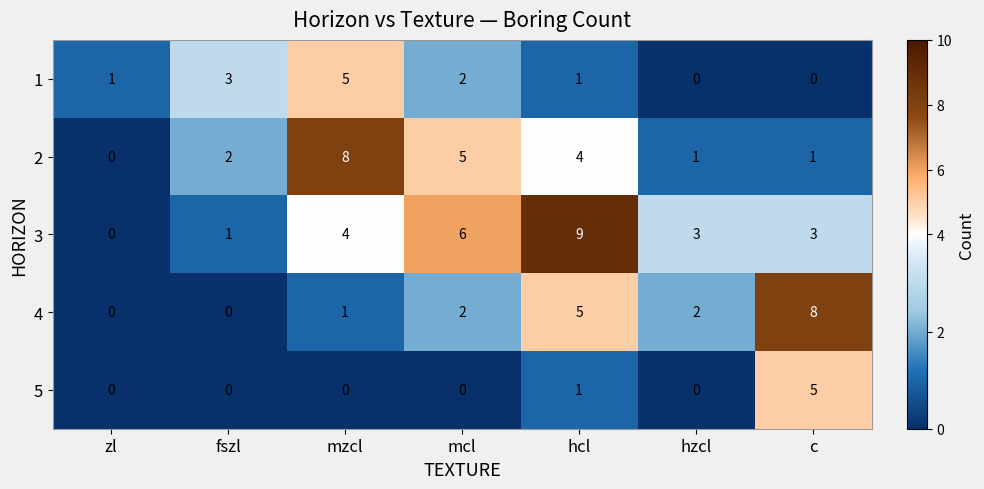

How many categories are shown in the chart?

7